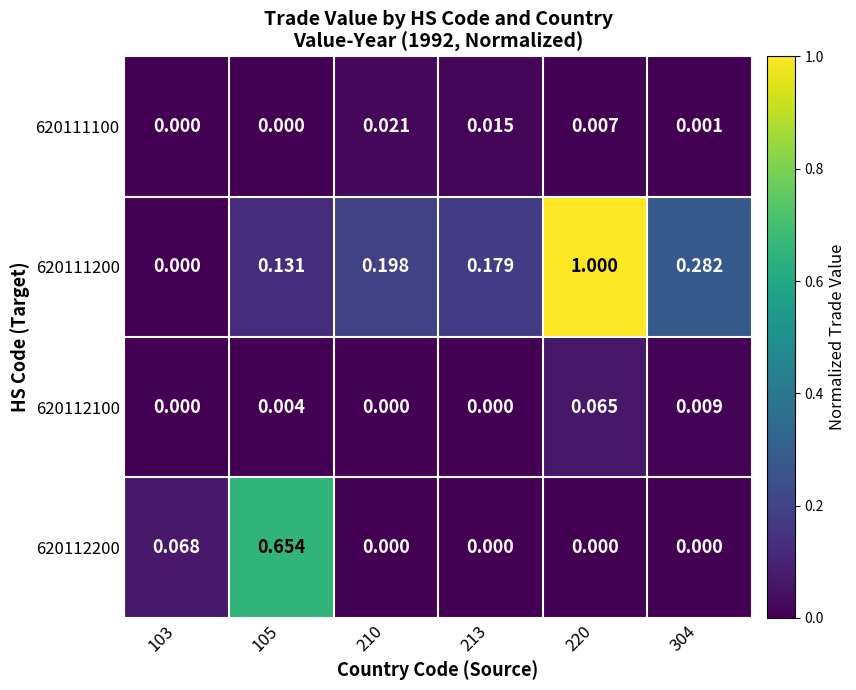

How many values in 620111100 are above zero?

4